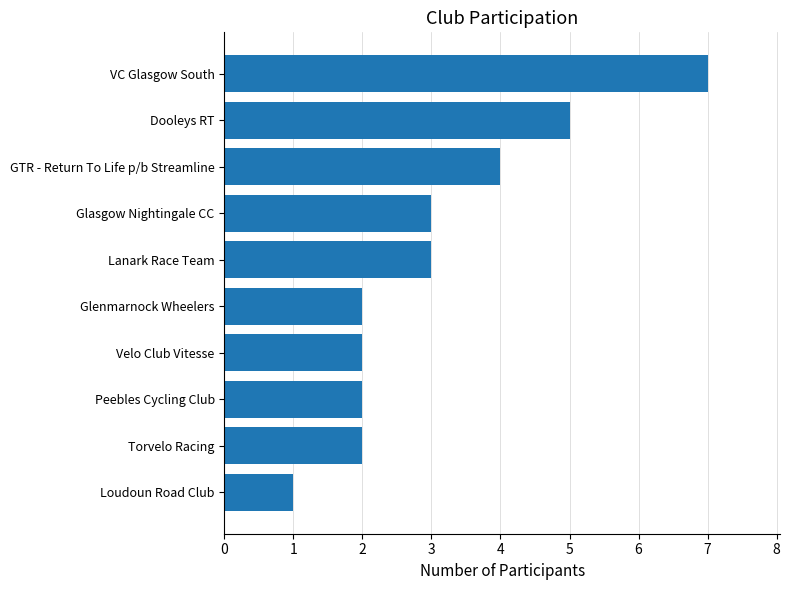

How many values are below 3?

5